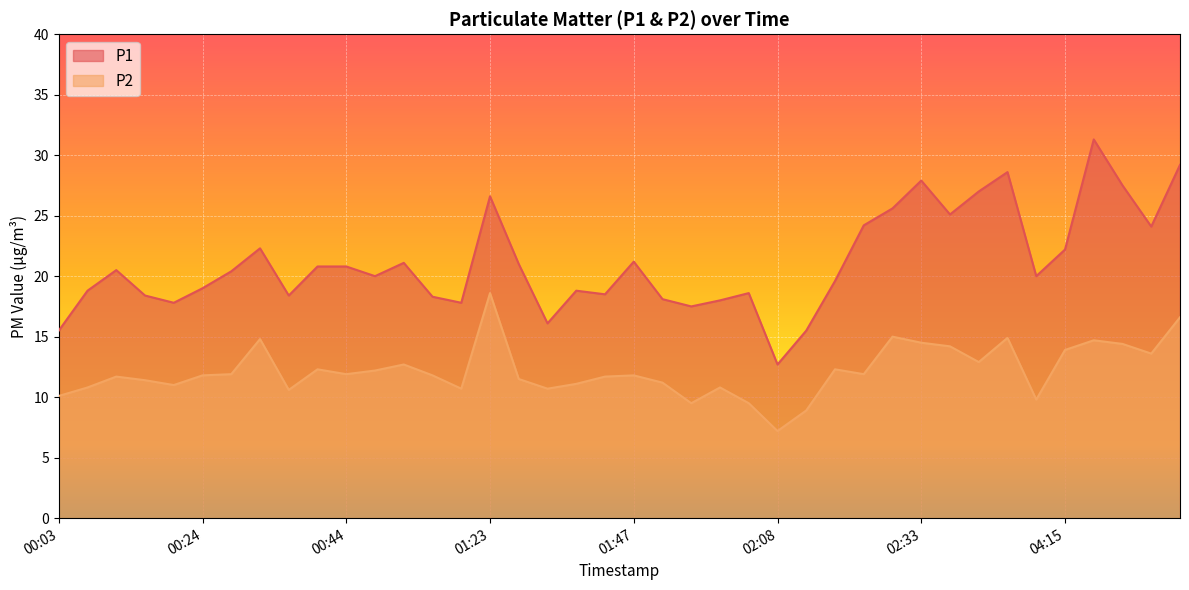

At which label does P1 reach its peak?

04:20